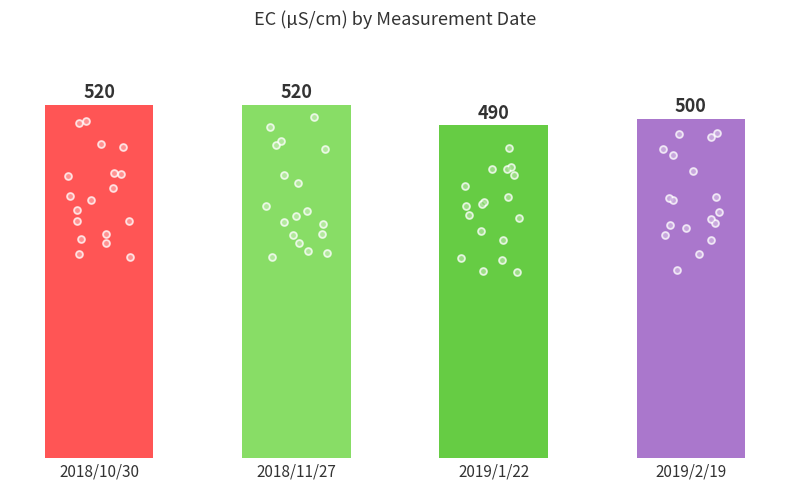

Approximately how many times larger is the value at 2019/1/22 compared to 2018/10/30?

0.9